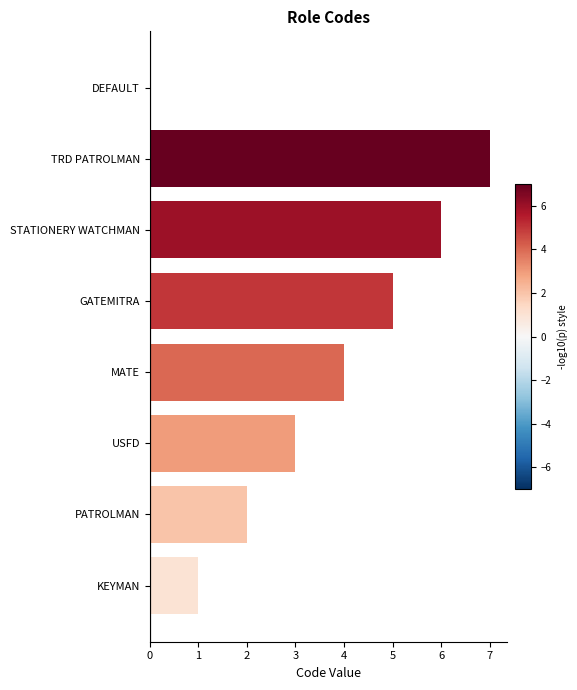

What is the approximate value at GATEMITRA?

5